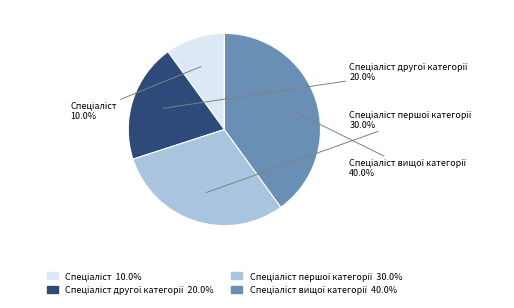

To the nearest percent, what is the average slice percentage?

25%